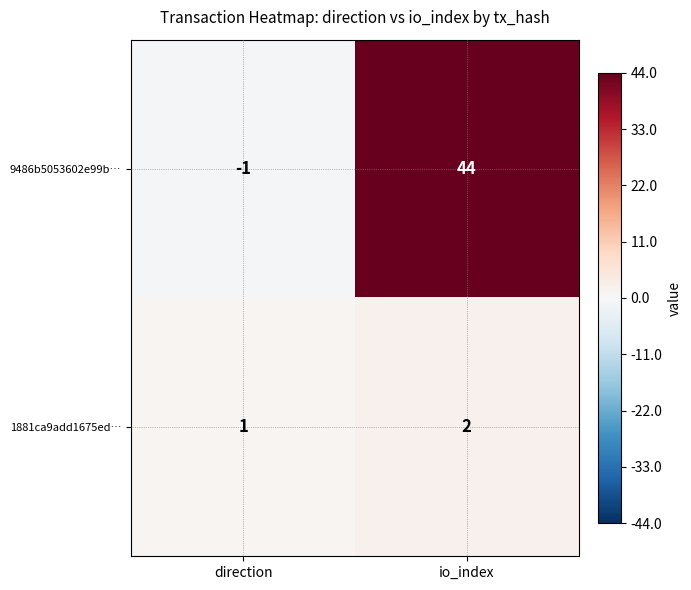

At how many categories does at least one series exceed 36?

1